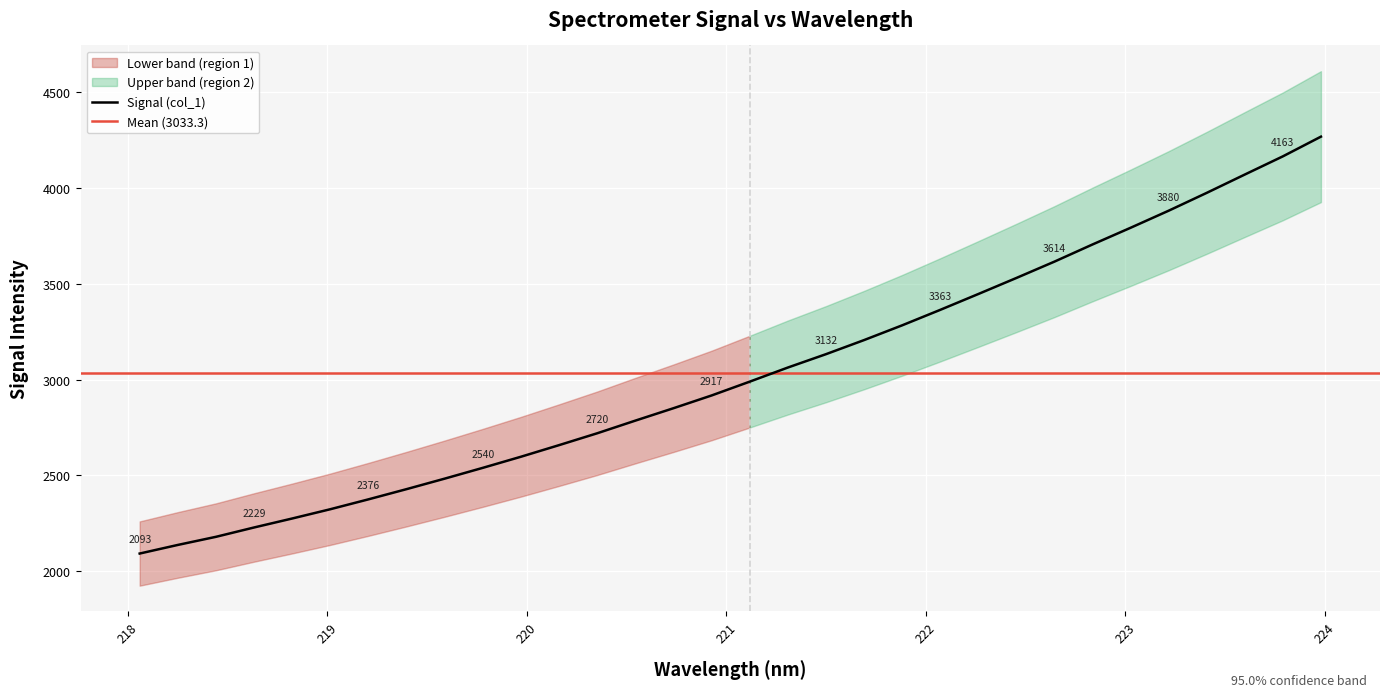

What is the change in value from 220.7354 to 221.4993?

+281.5